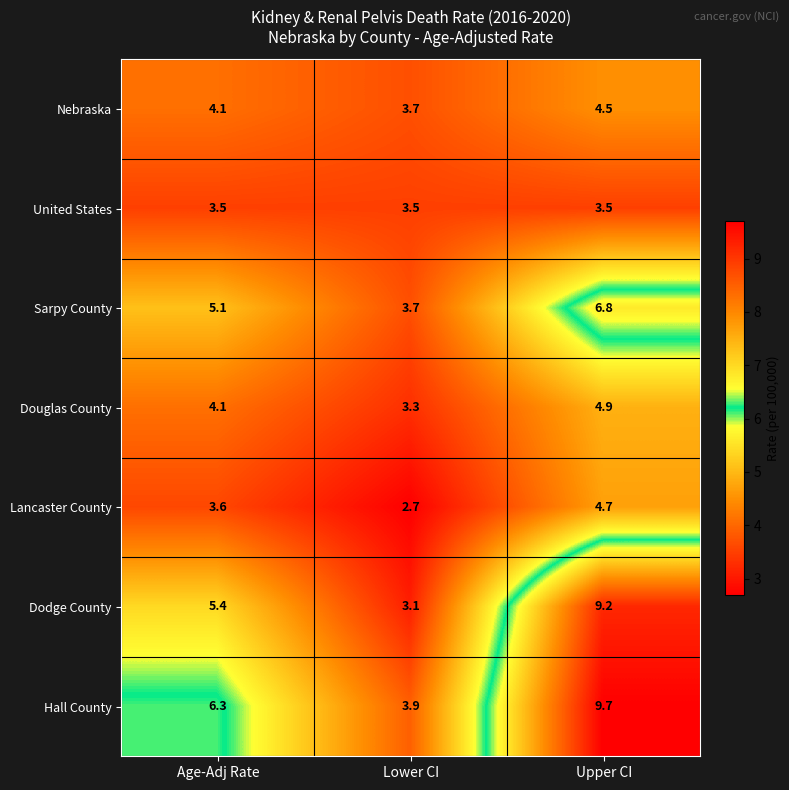

Between Age-Adj Rate and Upper CI, which series saw the biggest shift?

Dodge County